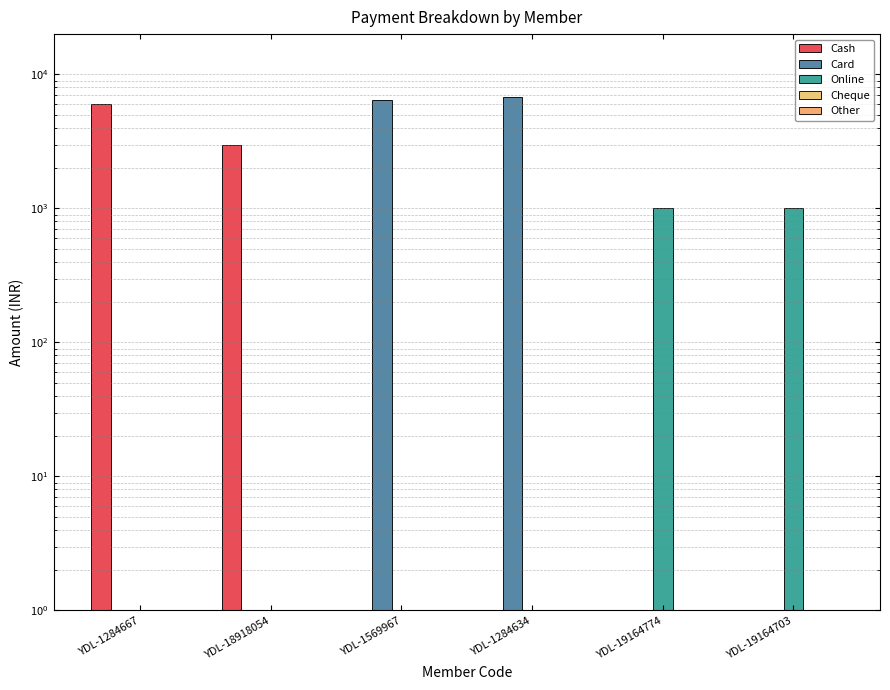

What is the sum of all Online values?

2000